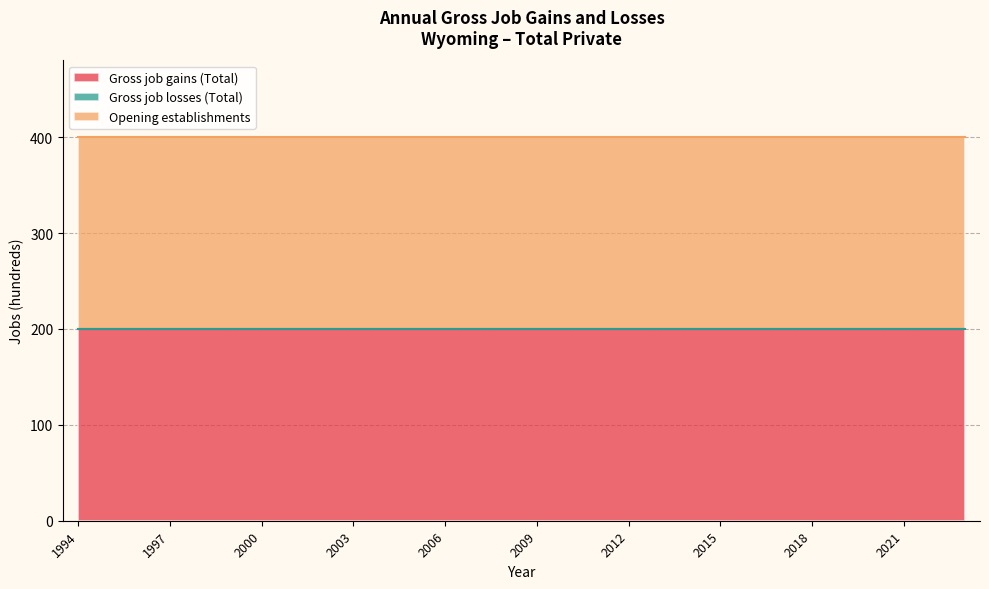

What are all the series names shown in the legend?

Gross job gains (Total), Gross job losses (Total), Opening establishments